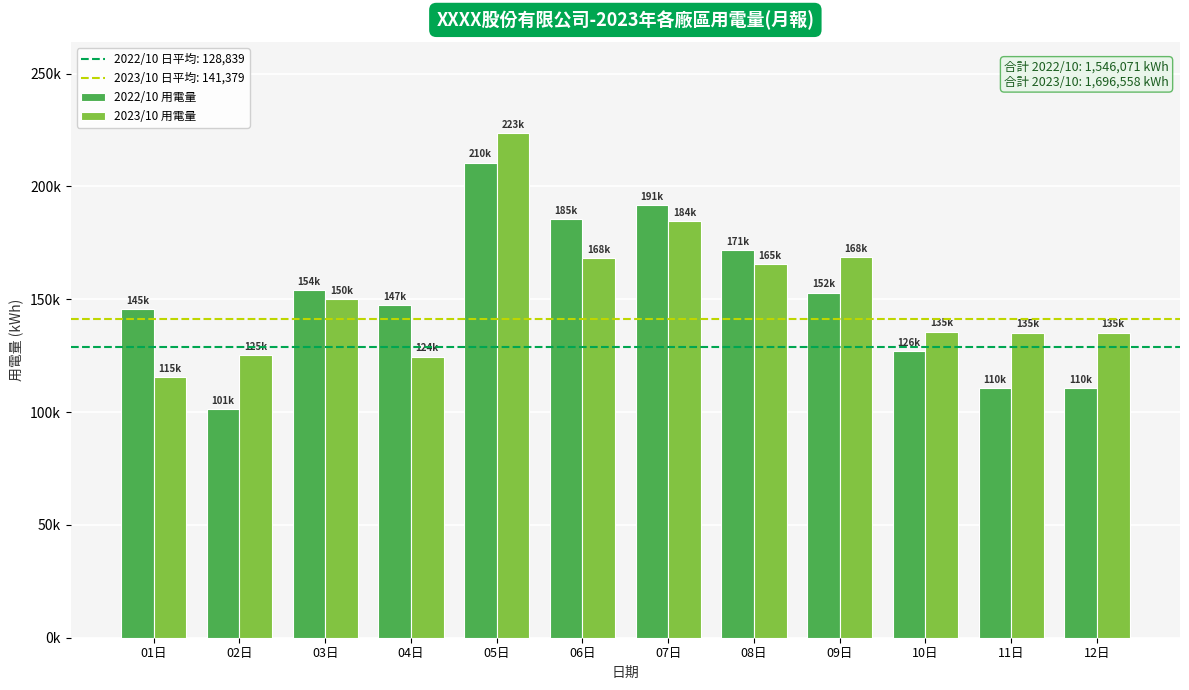

What is the greatest value displayed?

223541.0